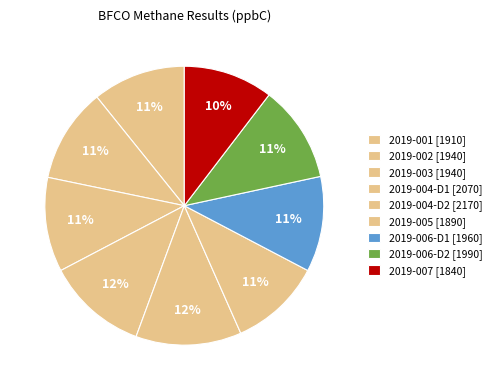

To the nearest percent, what portion does 2019-006-D1 represent?

11%